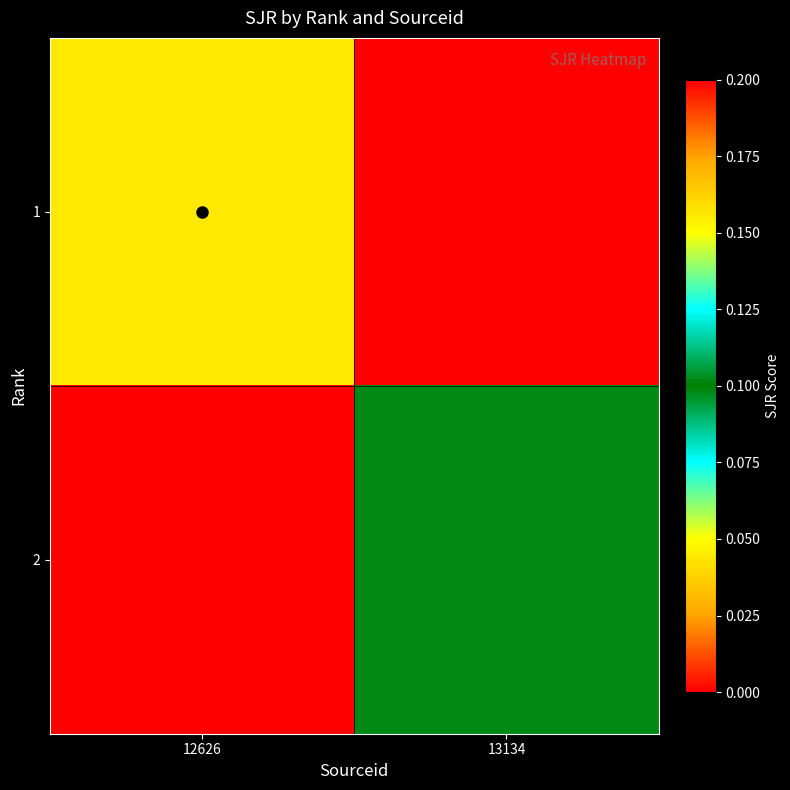

Reading left to right, transcribe all the data shown in this chart.

1: 12626=0.2	13134=0.0
2: 12626=0.0	13134=0.1